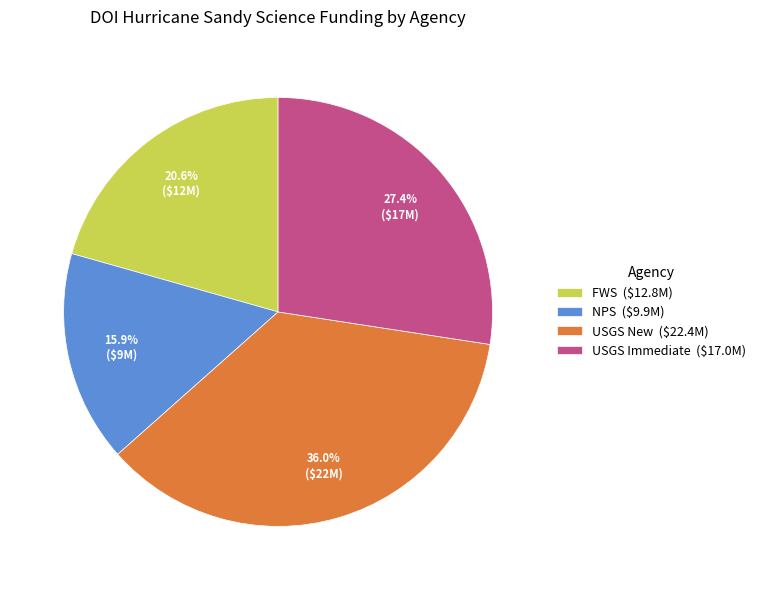

What percentage do USGS Immediate and FWS together represent?

48.0%